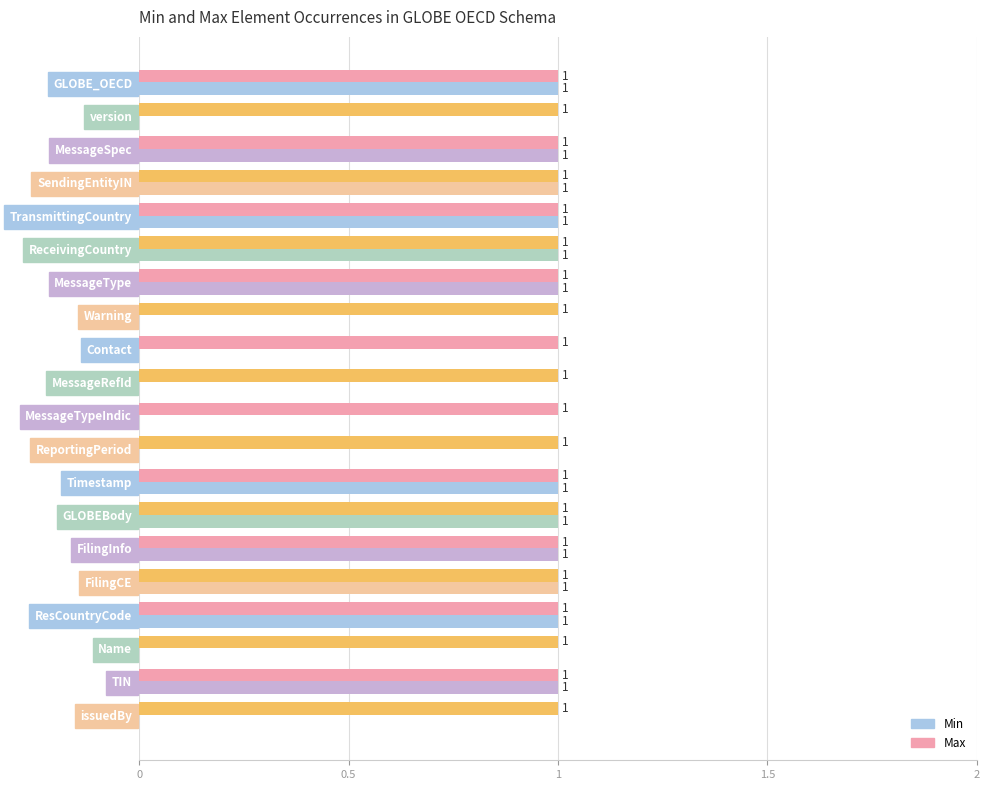

Is it true that Max equals 0 at issuedBy?

False